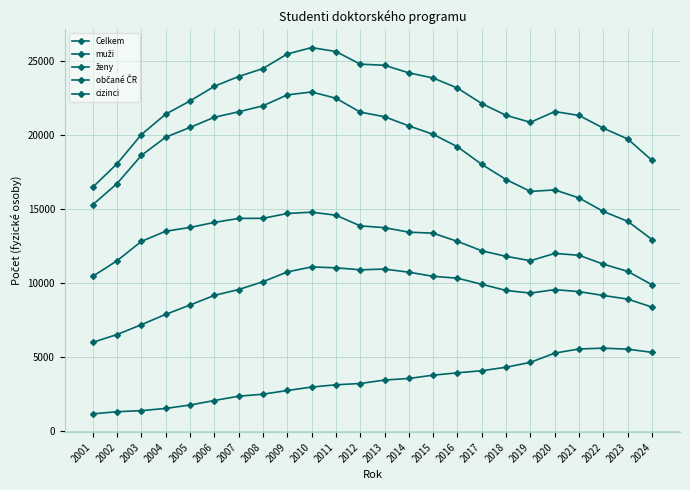

Does the chart have visible grid lines?

Yes